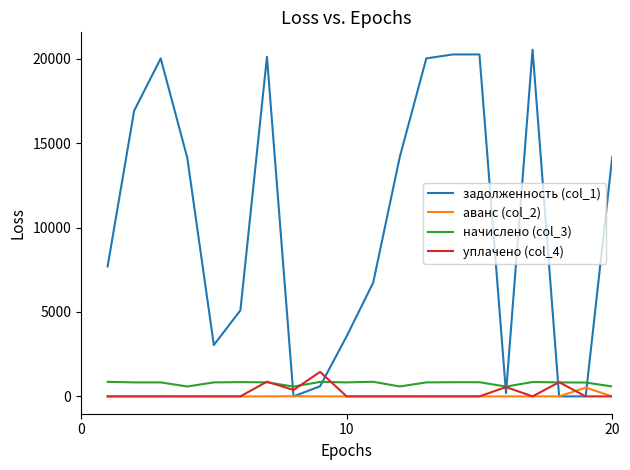

Which series has the largest total across all categories?

задолженность (col_1)